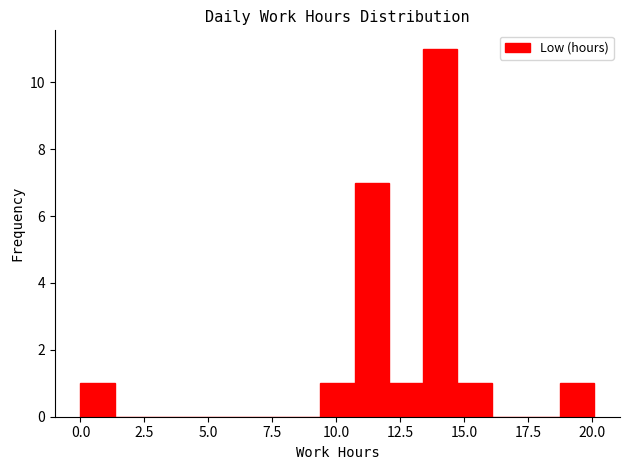

Read against the x-axis, roughly where is the centre of the tallest bar?

14.0